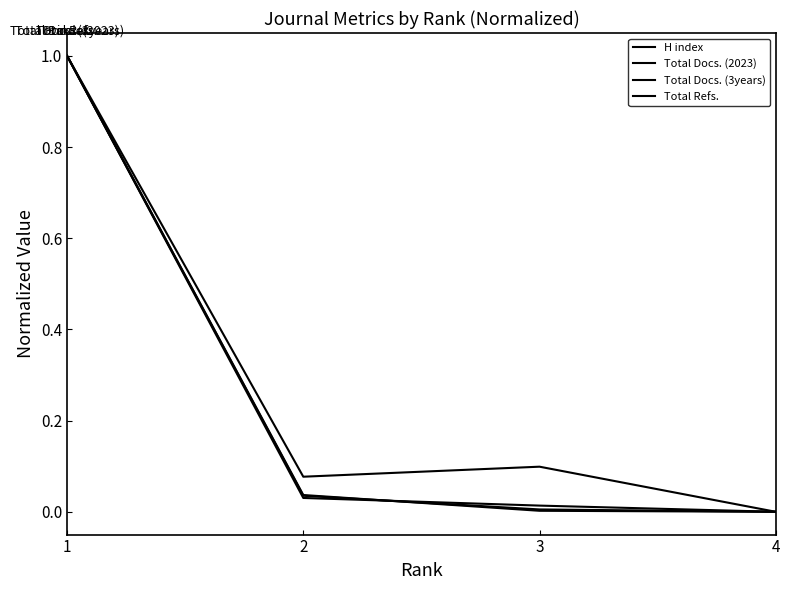

How many lines are shown in the chart?

4